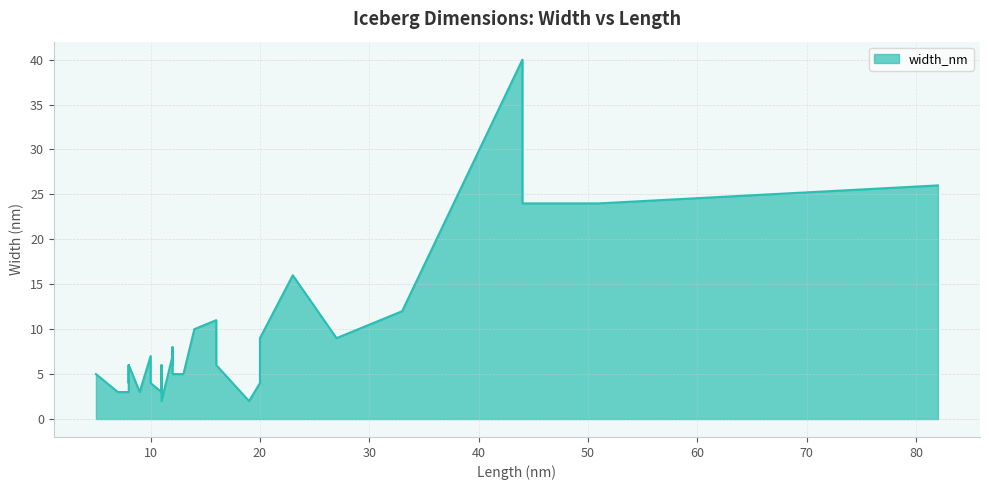

True or false: there are more than 0 points higher than both neighbors.

True